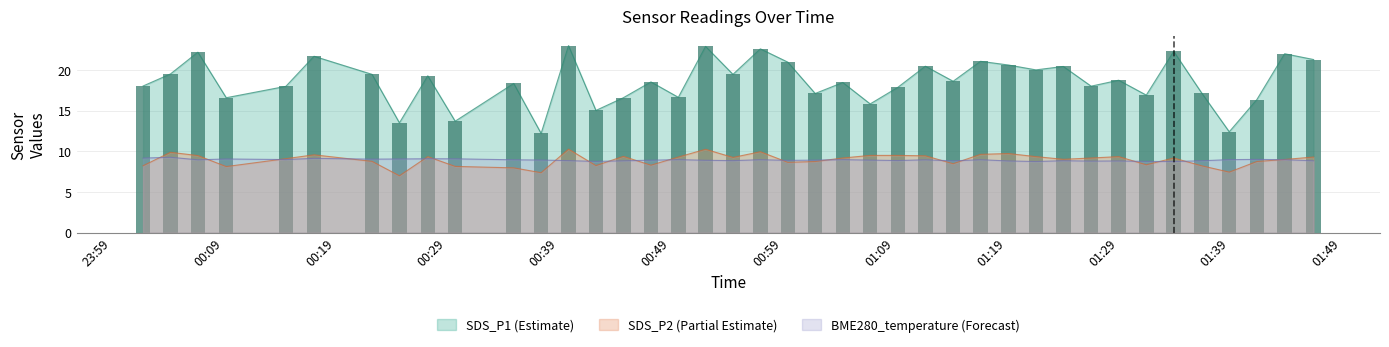

Which category has the lowest value in the SDS_P2 series?

2022/11/17 00:24:45